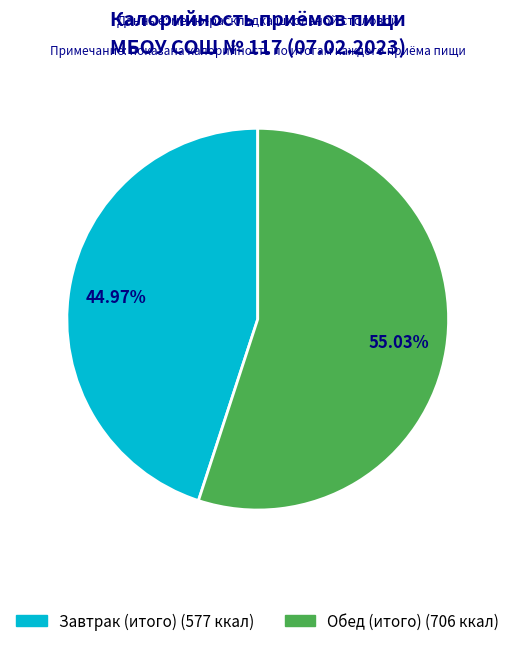

Between Обед (итого) and Завтрак (итого), which is larger?

Обед (итого)